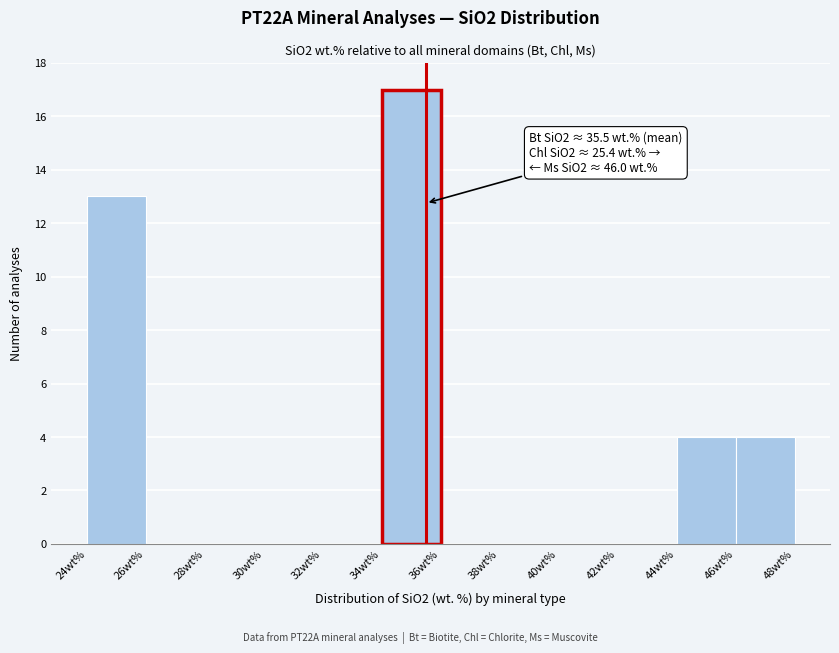

Which range on the x-axis has the tallest bar?

34 to 36